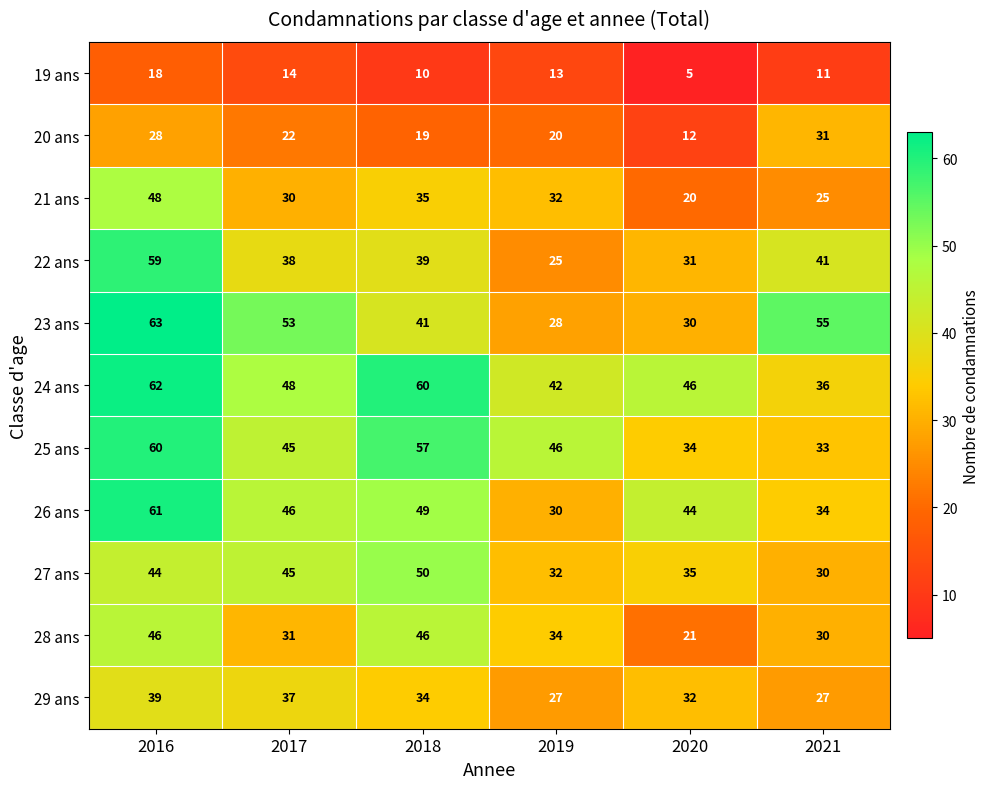

The 24 ans series shows 62 at 2016. True or false?

True